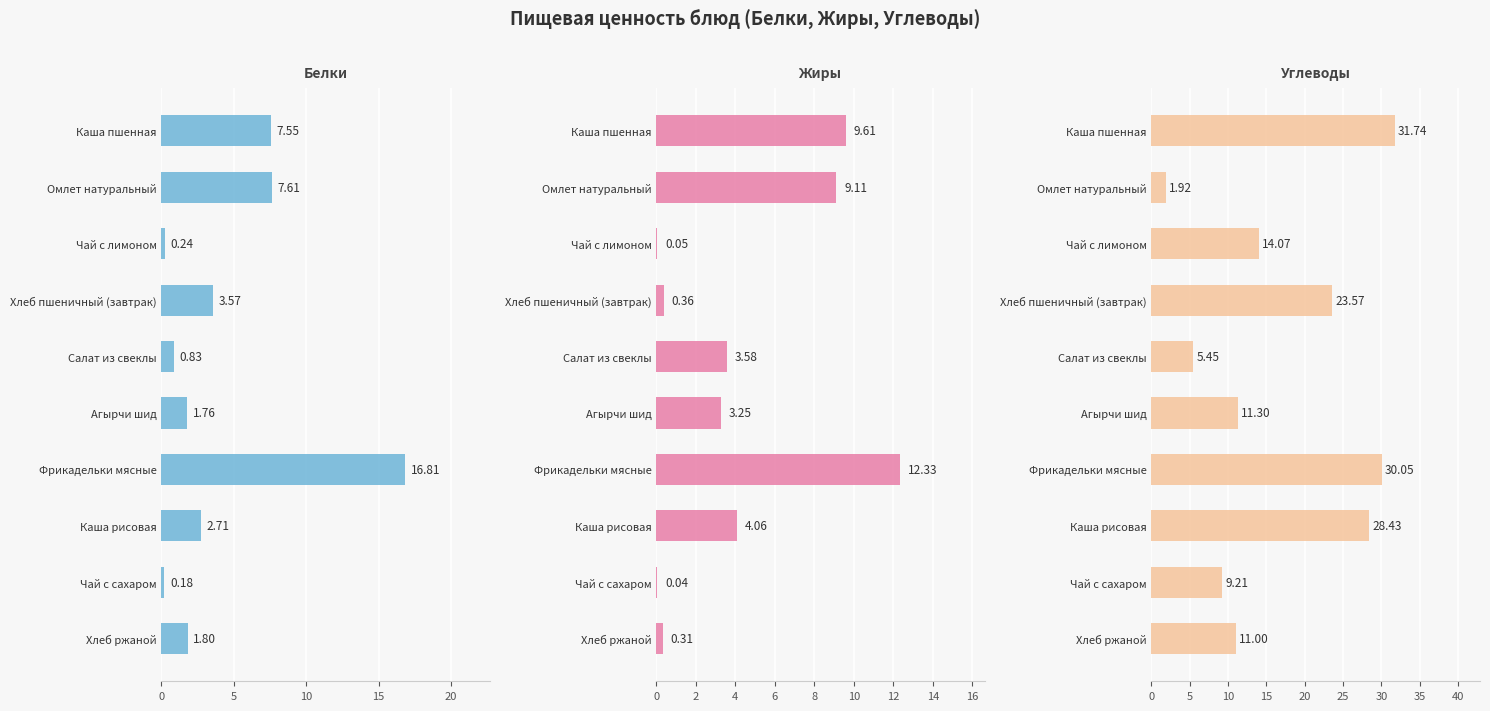

How many values in the Углеводы series are below 14?

5